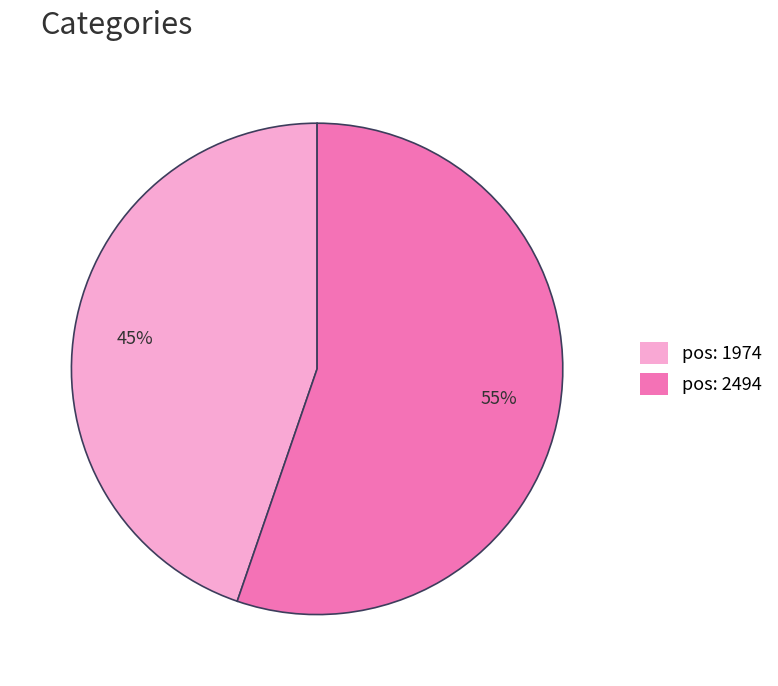

To the nearest percent, what is the average slice percentage?

50%